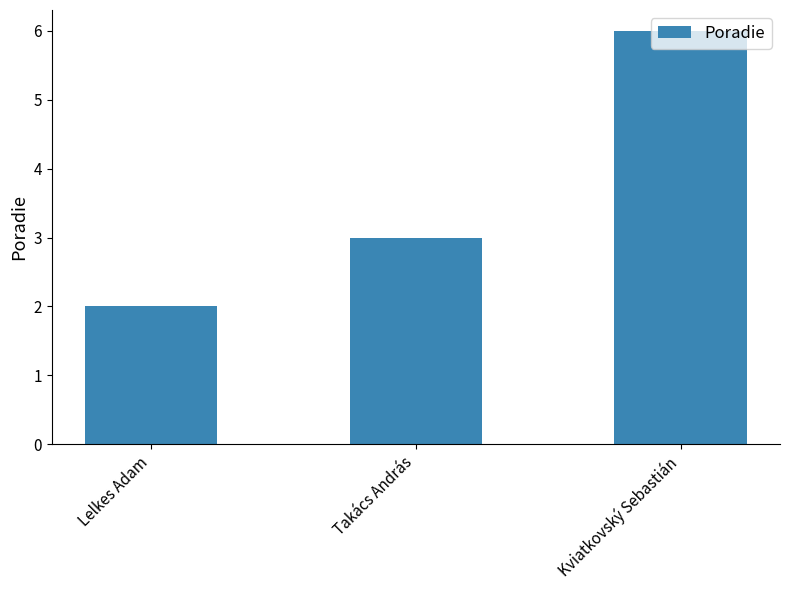

How many bars are there in total?

3